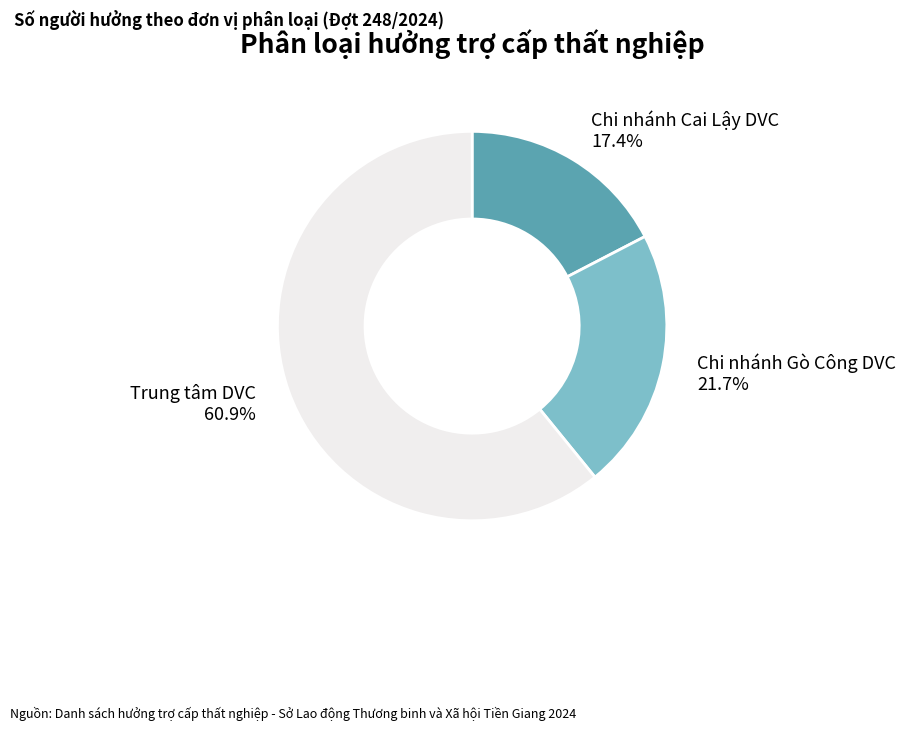

What is the majority slice?

Trung tâm DVC